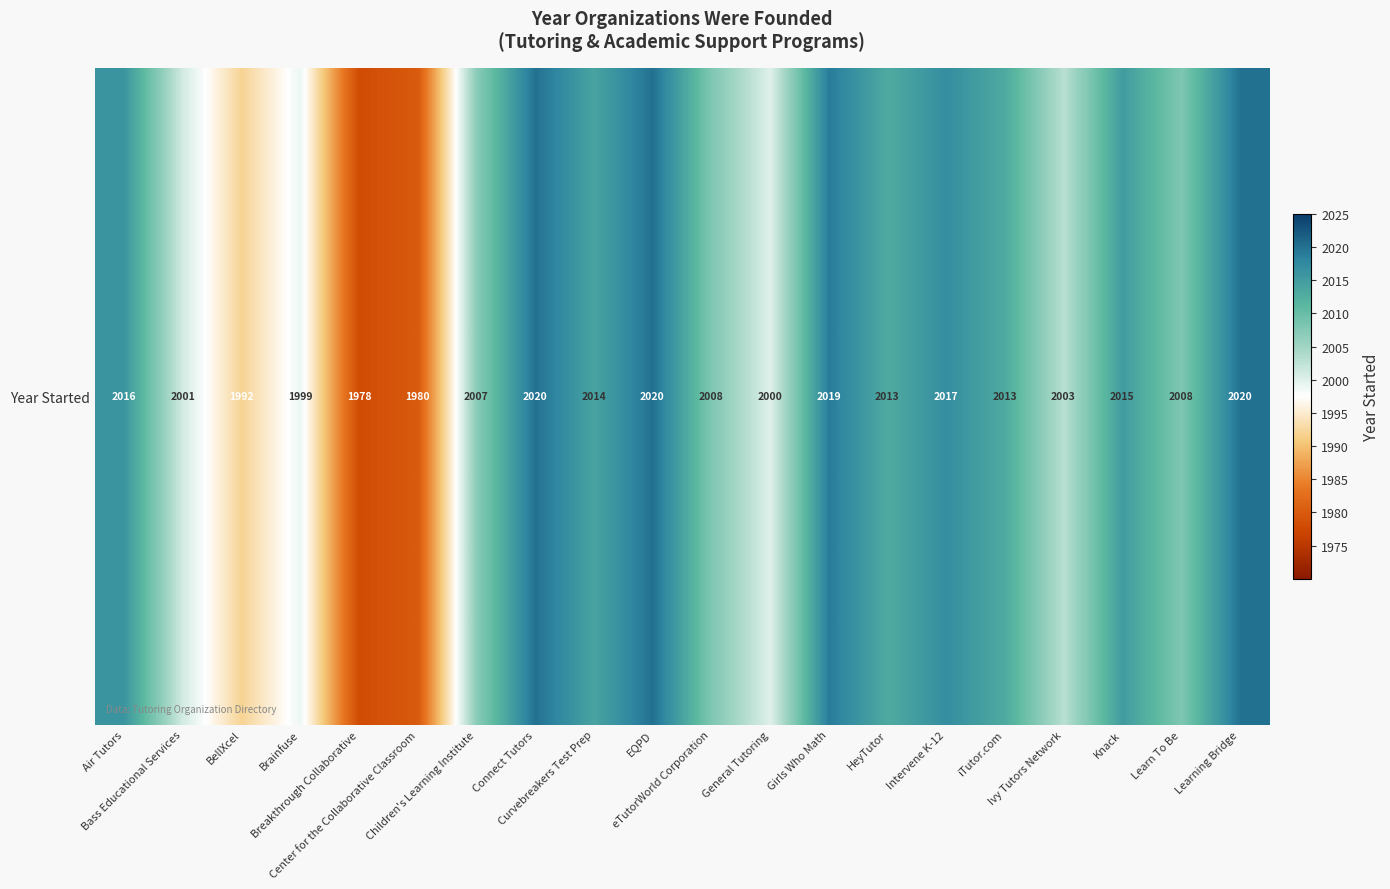

Which has a higher value, Bass Educational Services or Intervene K-12?

Intervene K-12